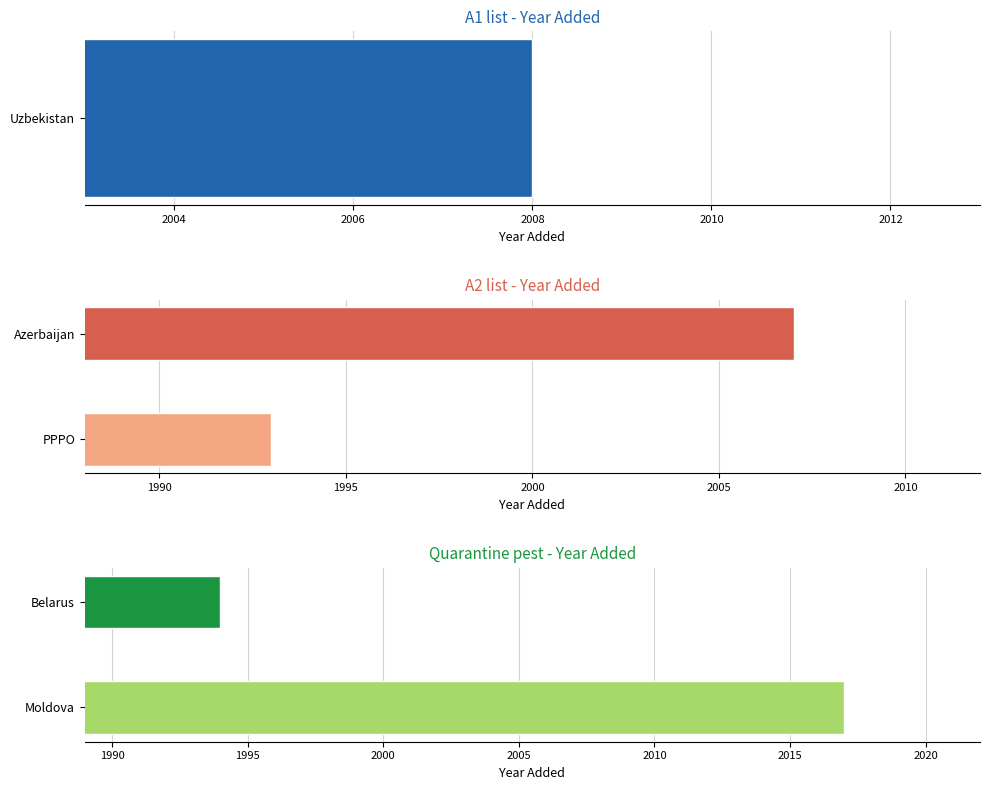

What is the value of the Quarantine pest - Year Added bar at the 1st from the left?

1994